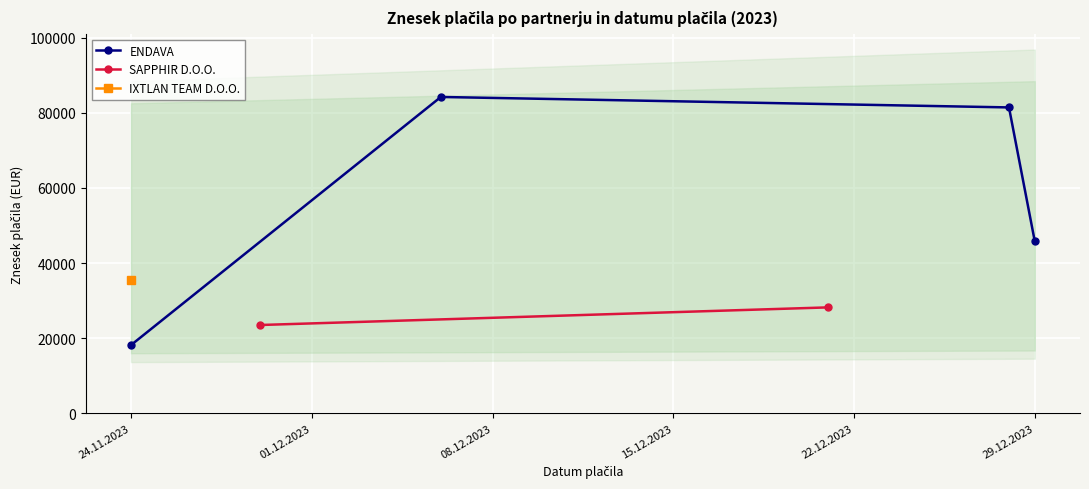

True or false: IXTLAN TEAM D.O.O. has more than 0 points higher than both neighbors.

False